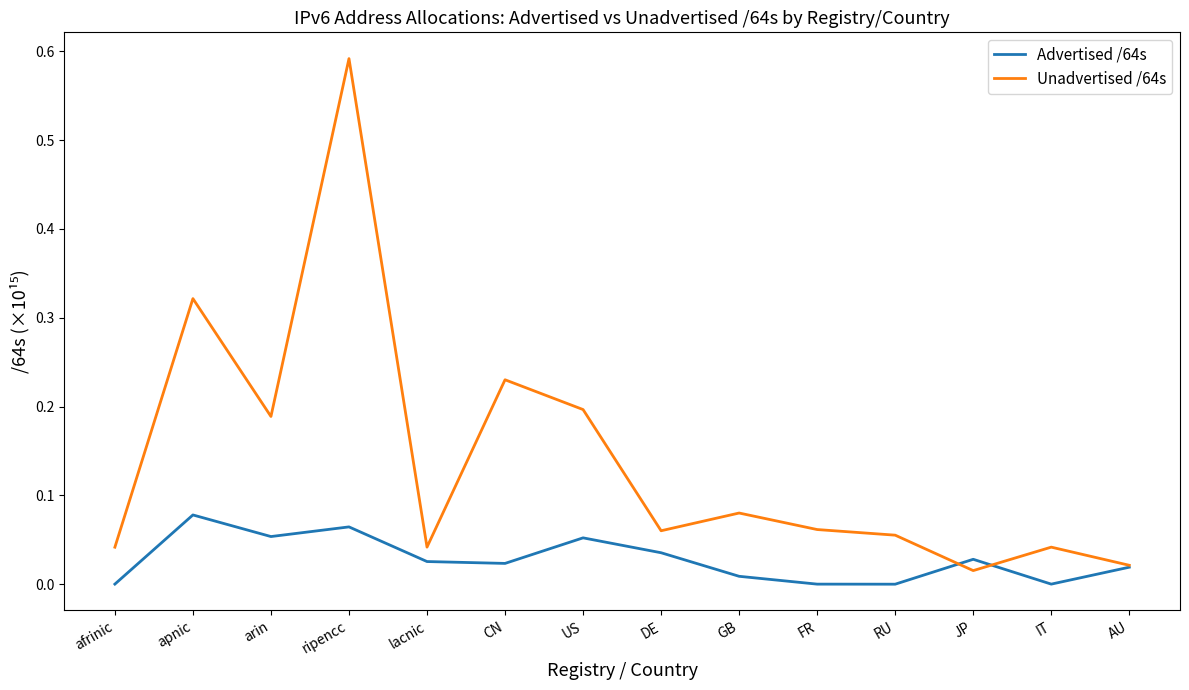

How many interior local valleys does the Advertised /64s series have?

4